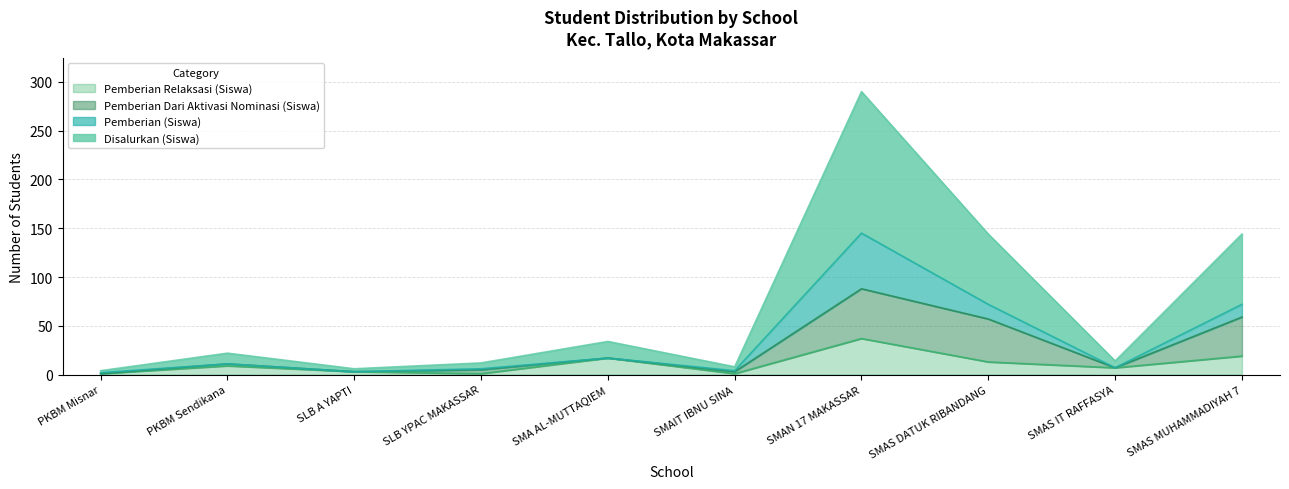

At which category does Pemberian Relaksasi (Siswa) reach its first local valley?

SLB YPAC MAKASSAR